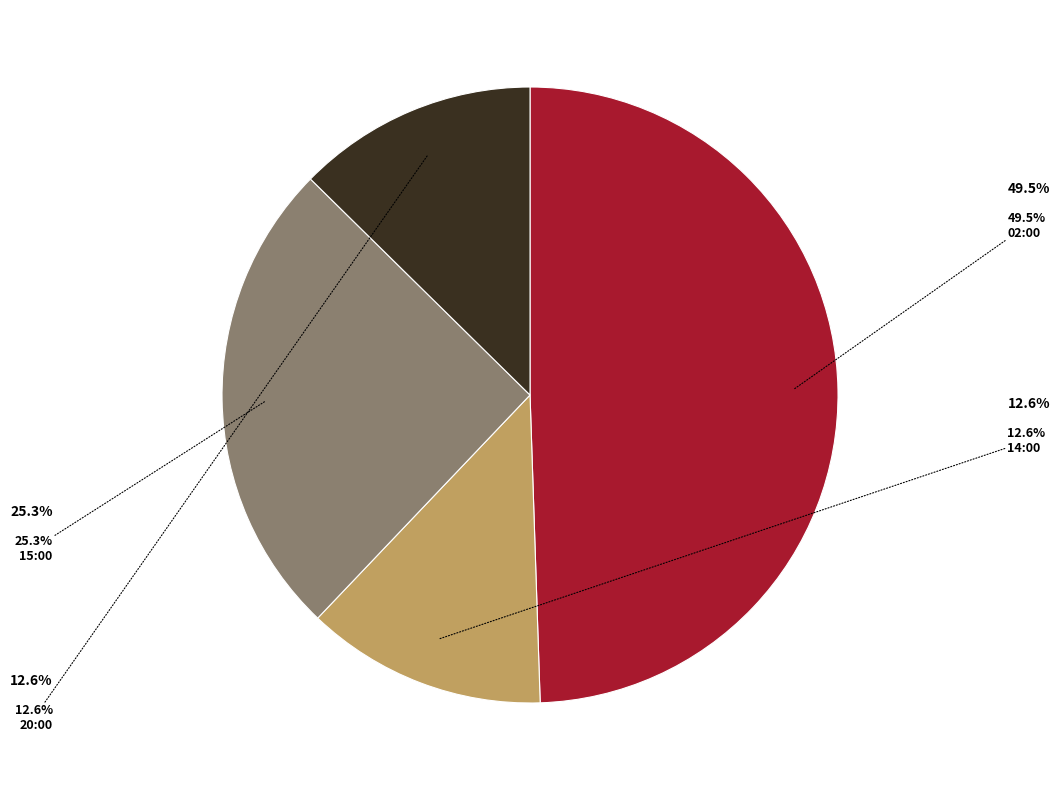

How many slices are in this pie chart?

4